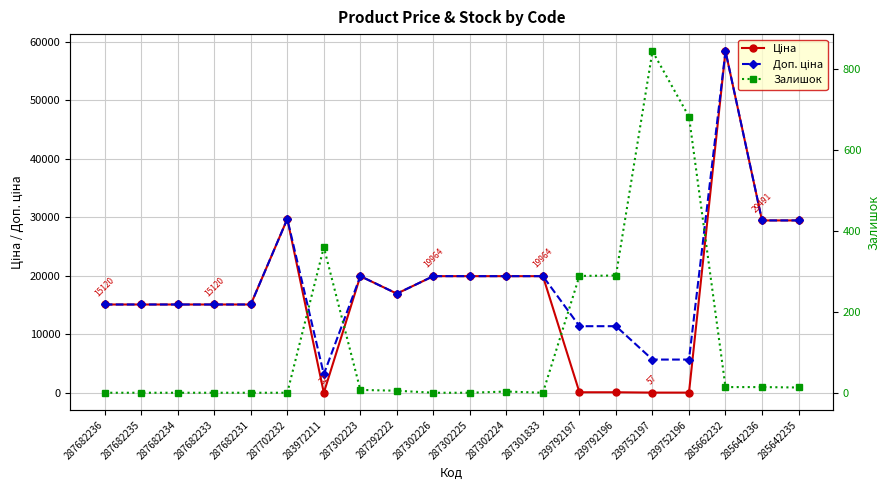

How many data points in Ціна are above 16976?

10